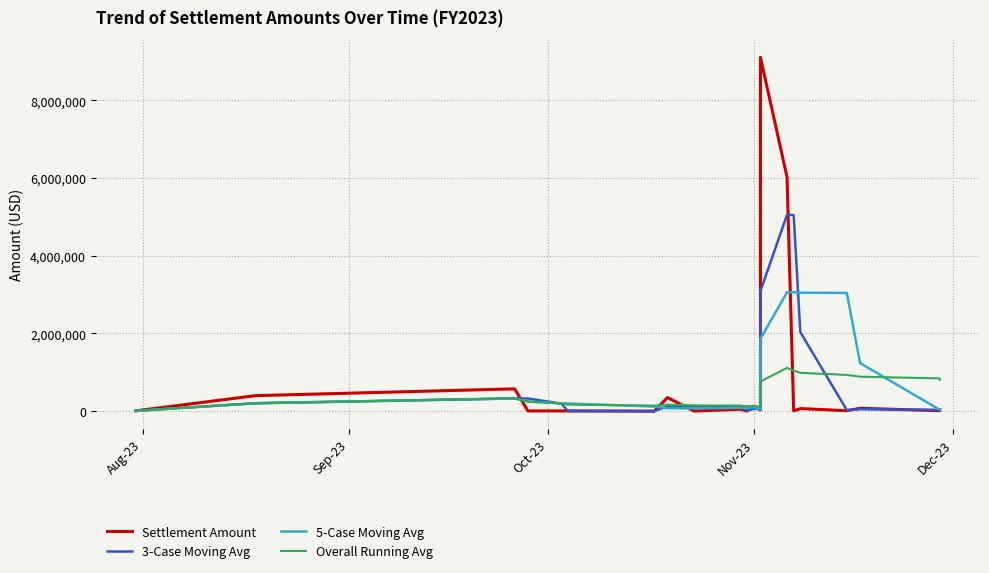

List the series in order of their peak value, lowest first.

Overall Running Avg, 5-Case Moving Avg, 3-Case Moving Avg, Settlement Amount